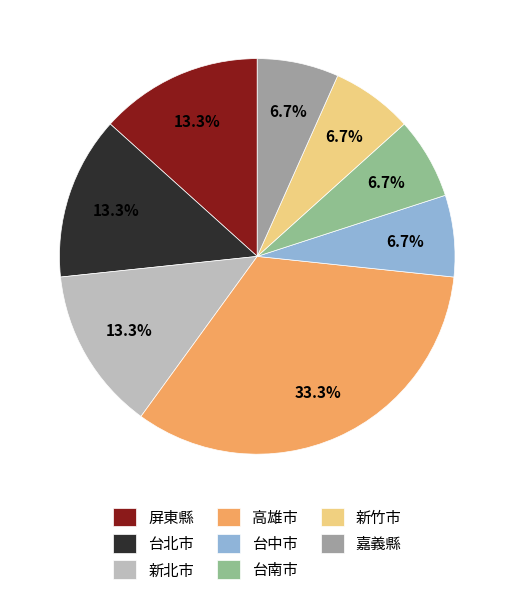

Count the number of slices in the pie.

8